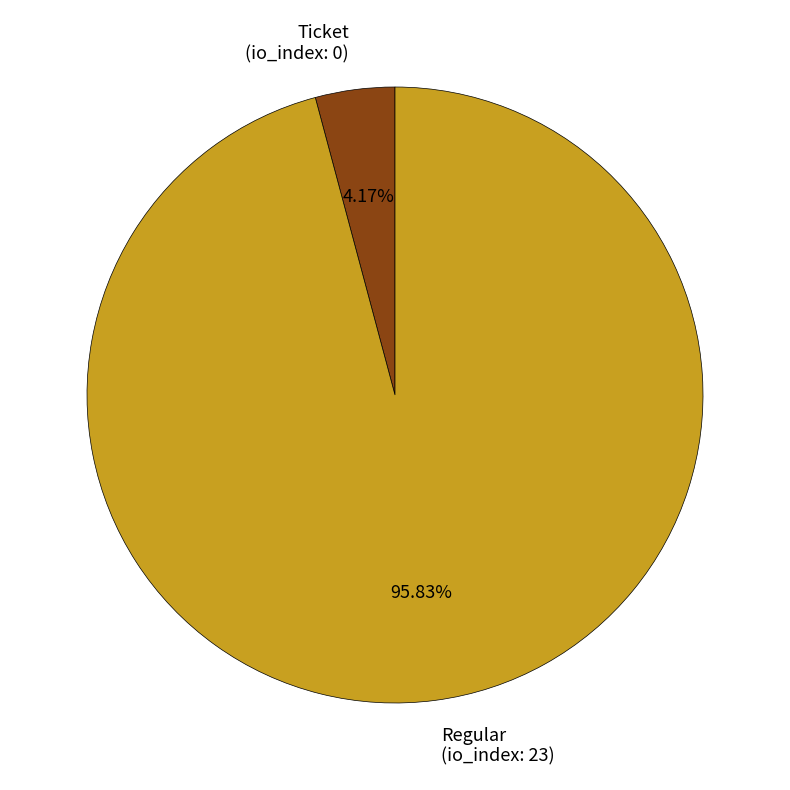

Between Ticket and Regular, which is larger?

Regular